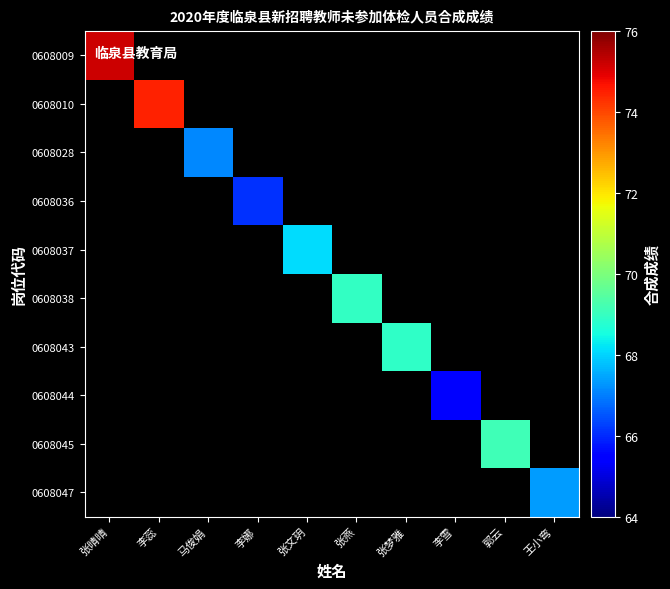

Rank the series at 张晴晴 from lowest to highest value.

0608009, 0608010, 0608028, 0608036, 0608037, 0608038, 0608043, 0608044, 0608045, 0608047